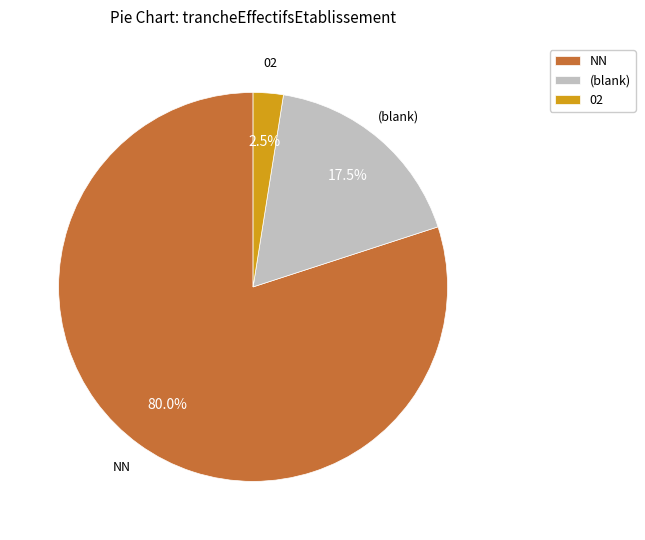

Rank the categories by value from highest to lowest.

NN, (blank), 02